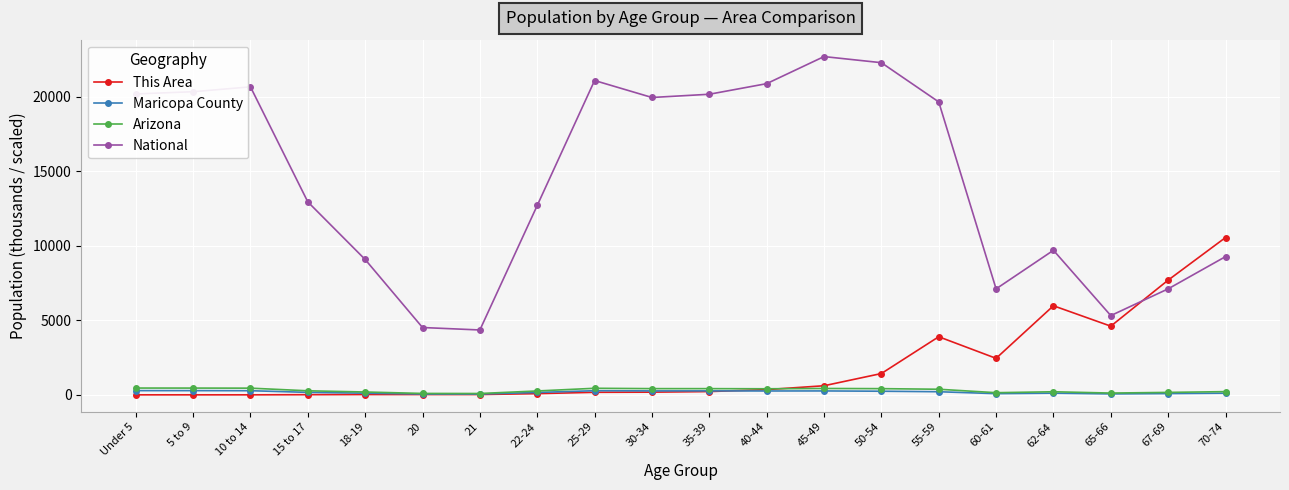

What is the greatest value displayed?

22708.6